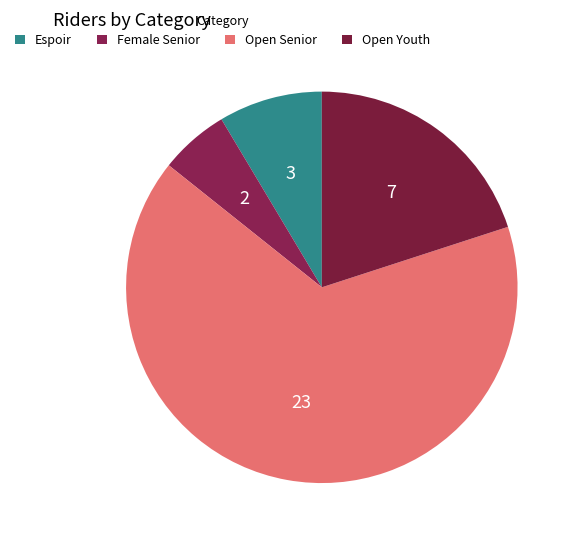

Combined, what portion of the pie is Espoir and Female Senior?

14.3%